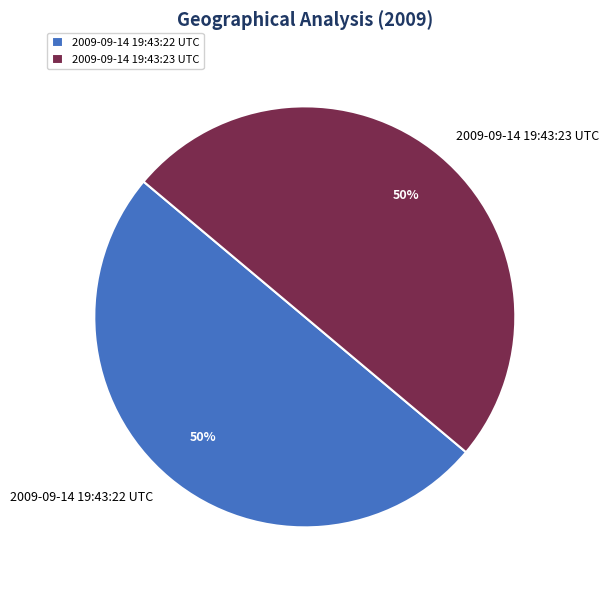

What percentage is the 2009-09-14 19:43:22 UTC slice, to the nearest percent?

50%